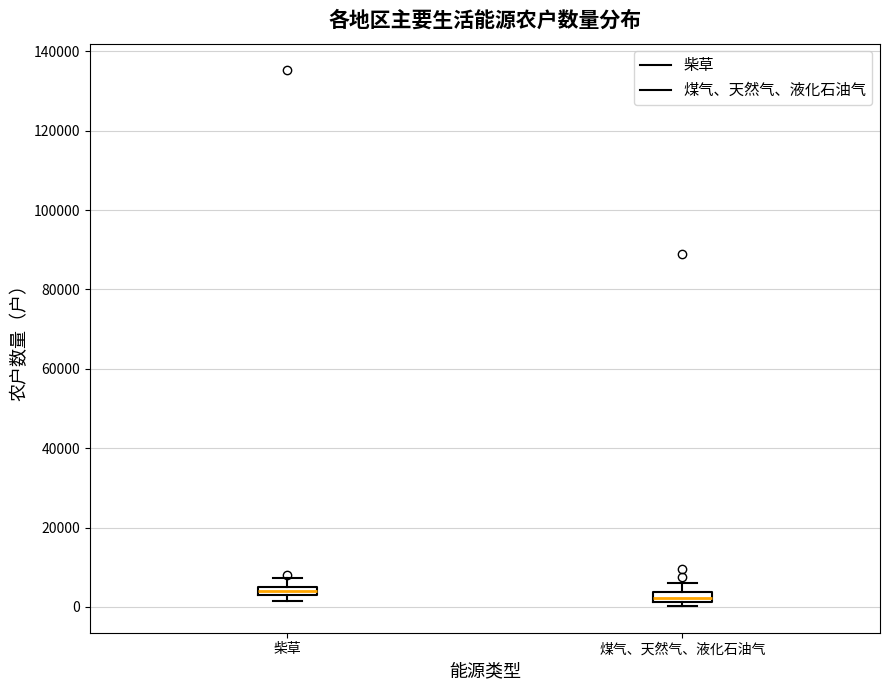

Where is the lower edge of the box for 柴草 on the y-axis? The values are not printed on the chart, so give them approximately, as read against the axis.

4000